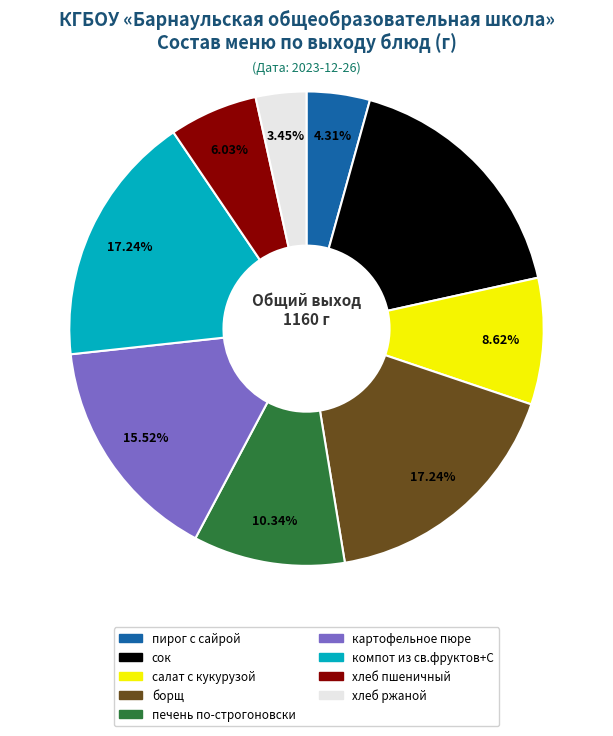

The хлеб ржаной slice represents 3% of the pie. True or false?

True